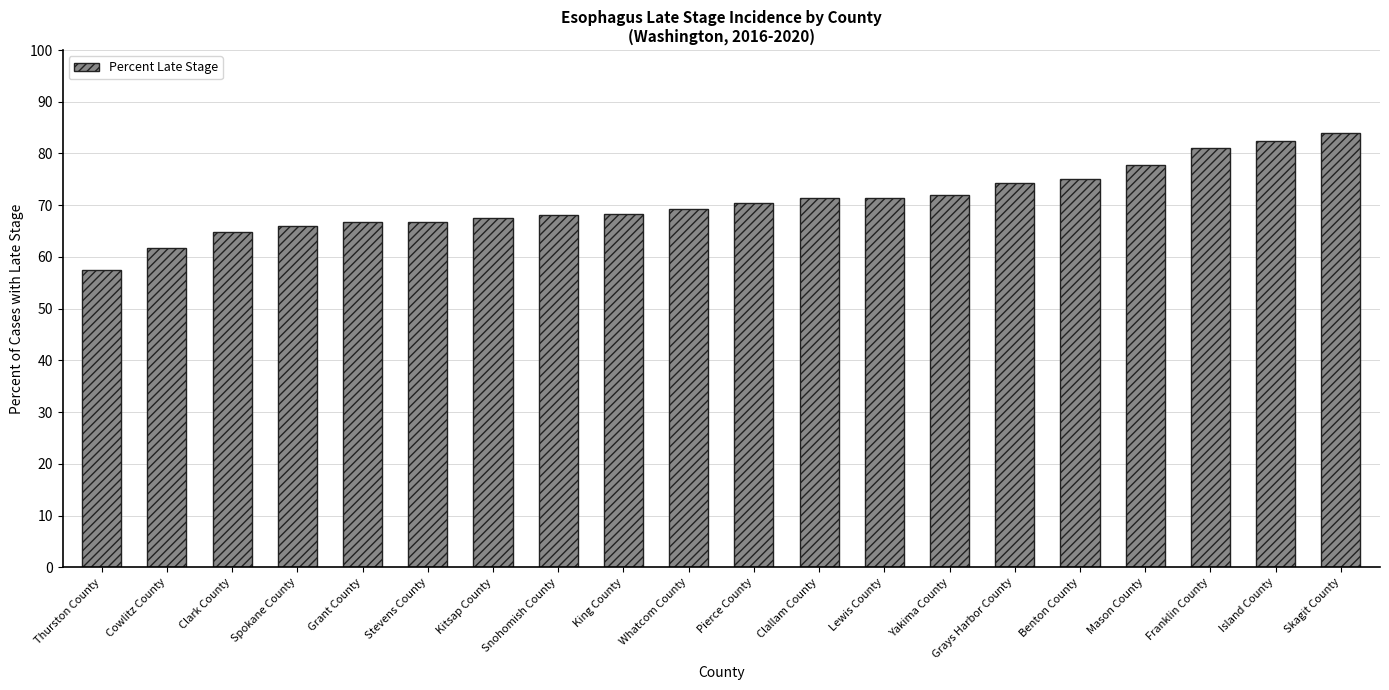

At which category does the chart reach its minimum across all series?

Thurston County